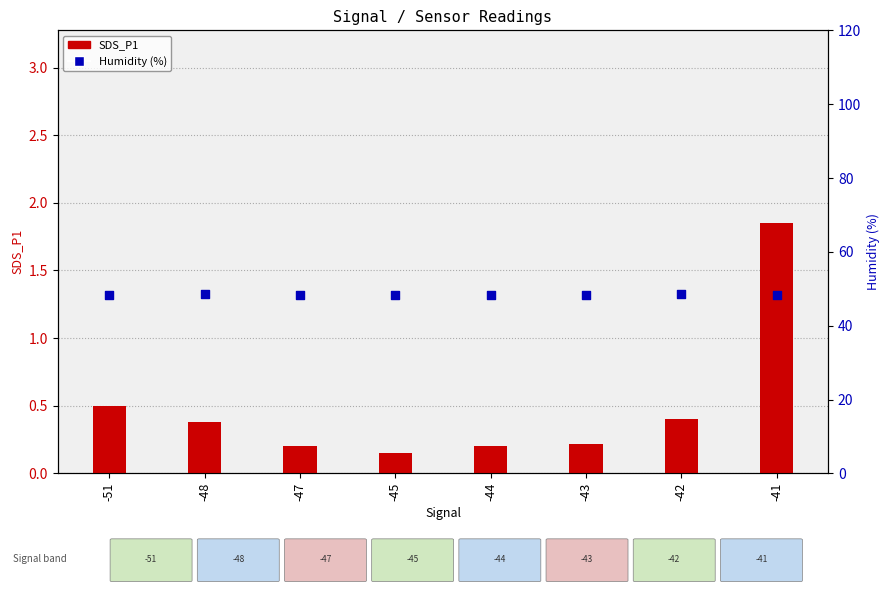

At which category is the sum across all series the highest?

-41